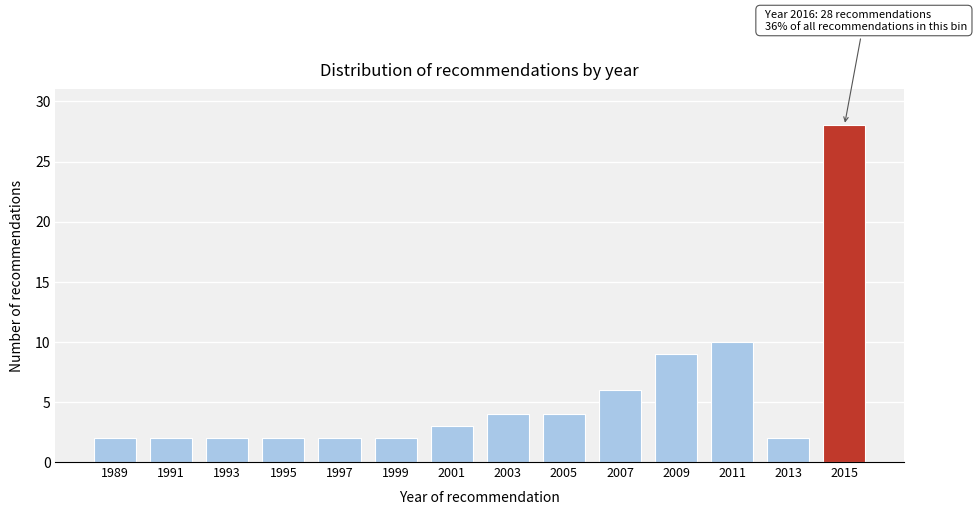

Reading left to right, what are all the values shown in this chart?

1989=2	1991=2	1993=2	1995=2	1997=2	1999=2	2001=3	2003=4	2005=4	2007=6	2009=9	2011=10	2013=2	2015=28